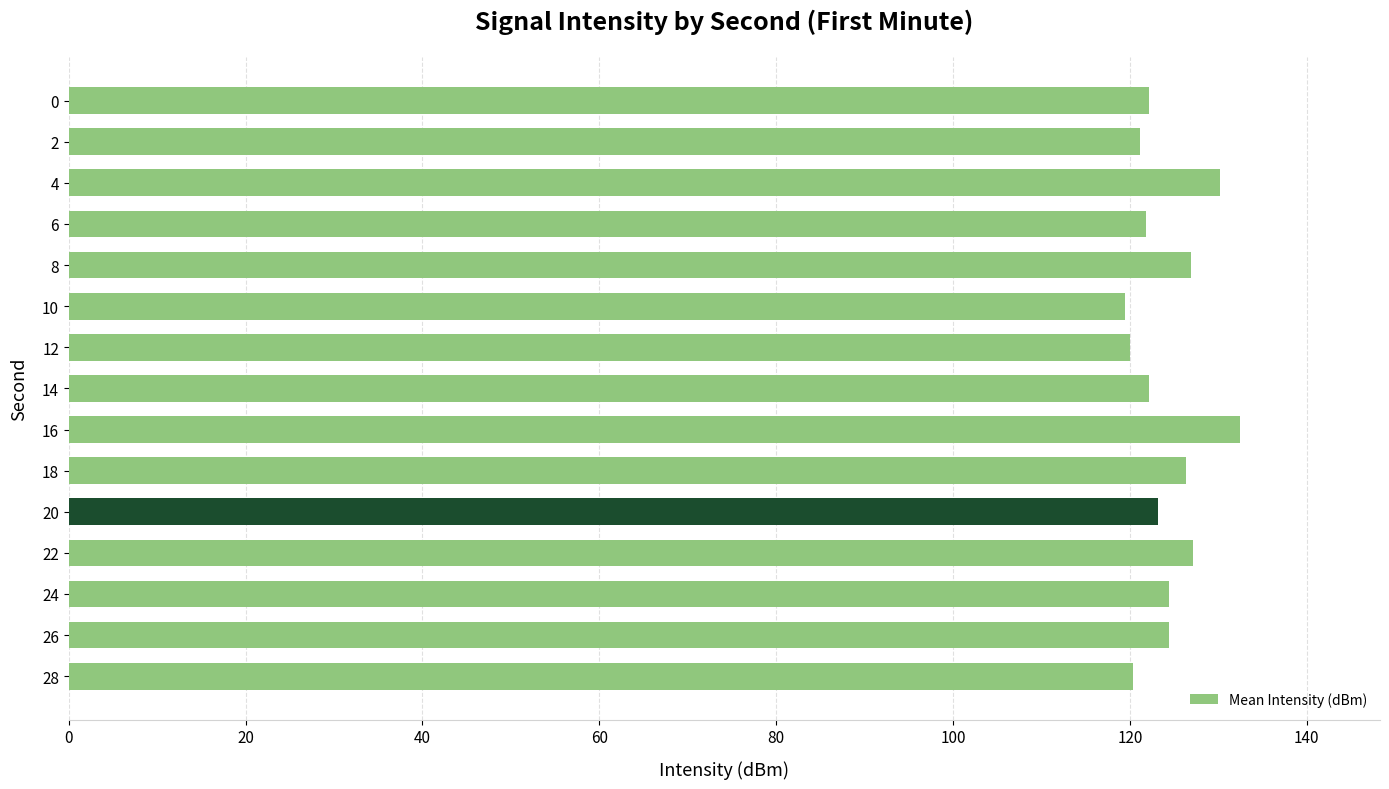

The value at 28 is 76.7. True or false?

False